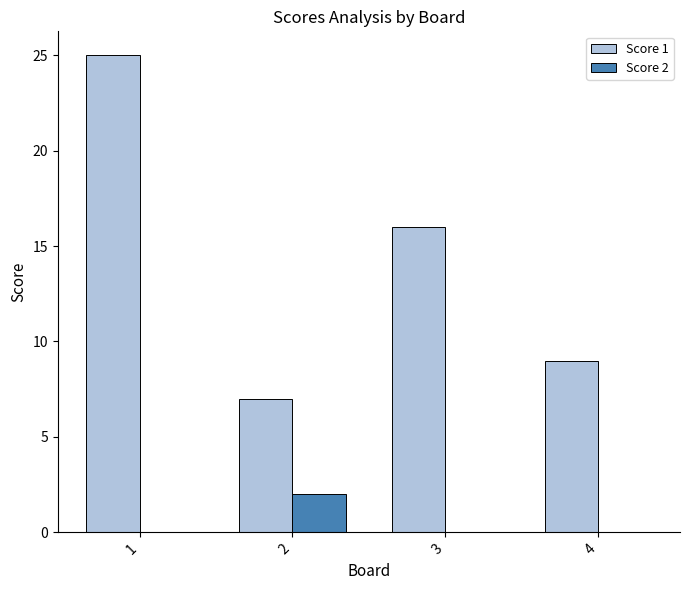

Is the value of Score 1 at 2 greater than the value of Score 2 at 3?

Yes